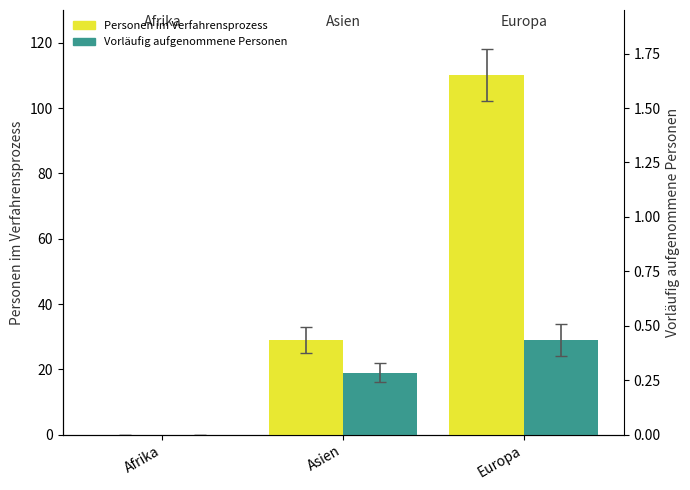

Reading right to left, list all the values displayed in this chart.

Personen im Verfahrensprozess: 110	29	0
Vorläufig aufgenommene Personen: 29	19	0